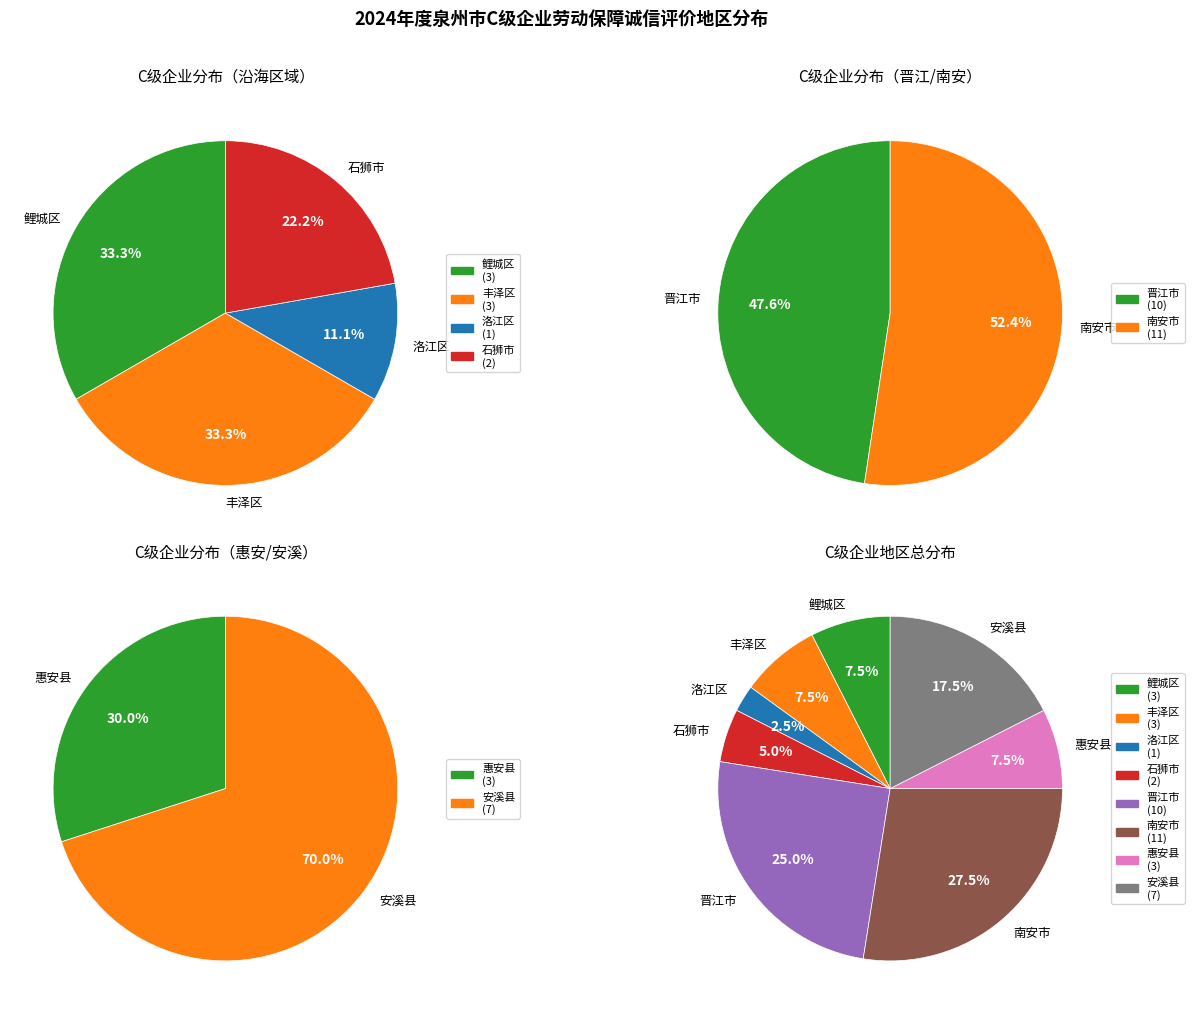

Between 鲤城区 and 丰泽区, which is larger?

鲤城区